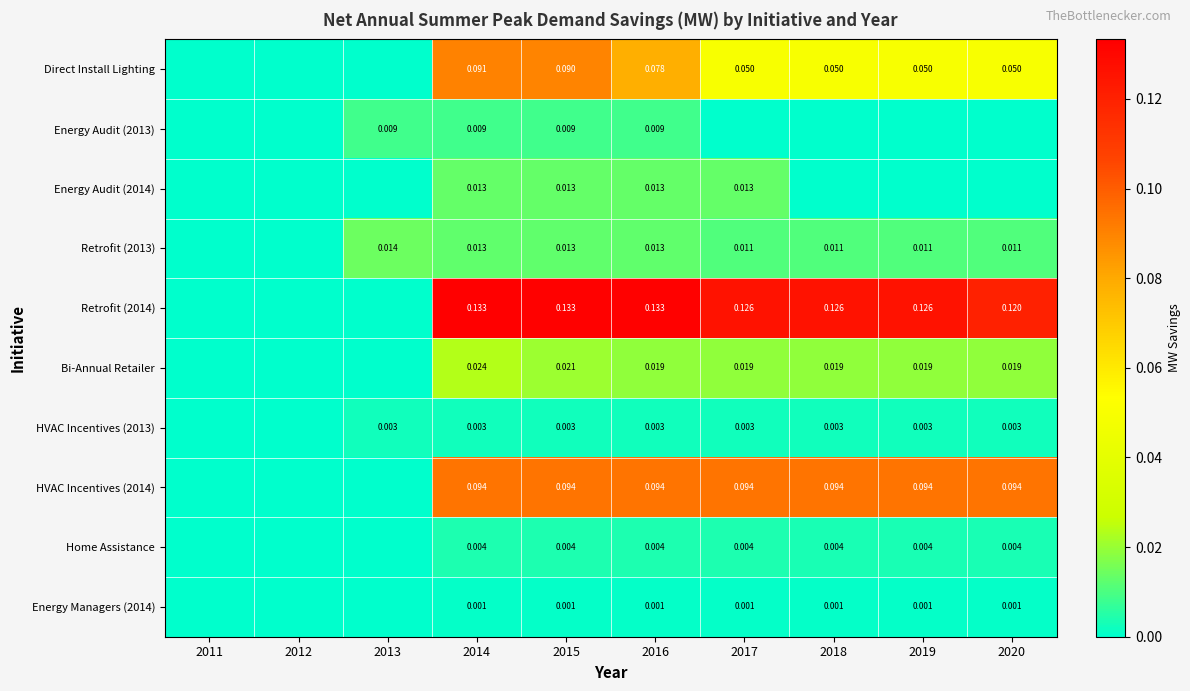

Is the value of Direct Install Lighting at 2014 greater than the value of Home Assistance at 2018?

Yes